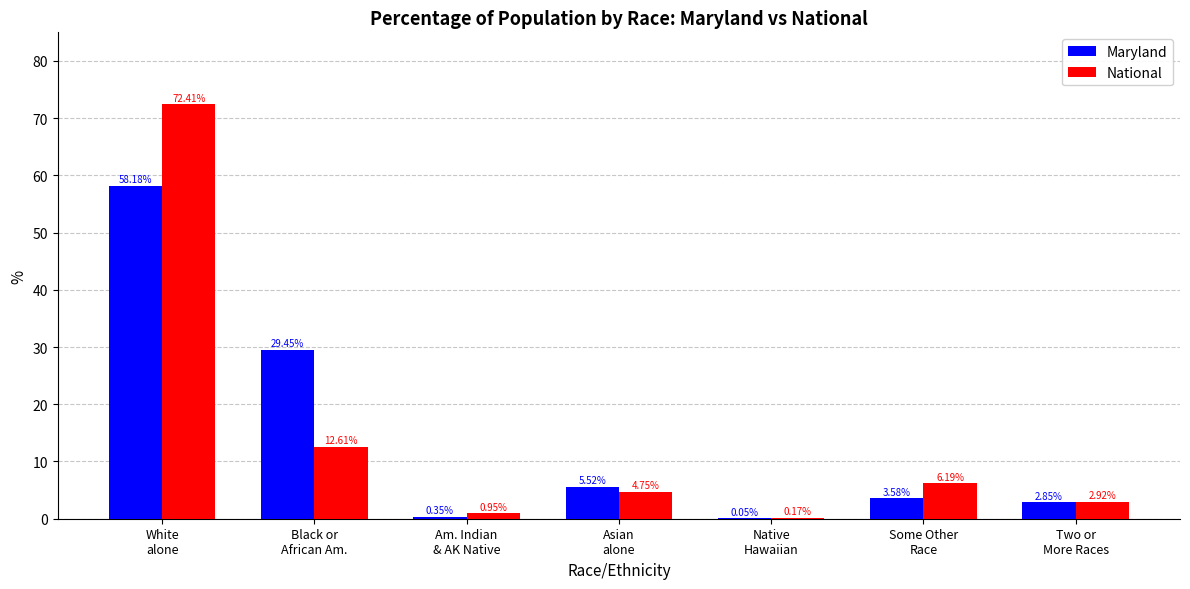

Are the bars grouped side by side (vs. stacked)?

Yes